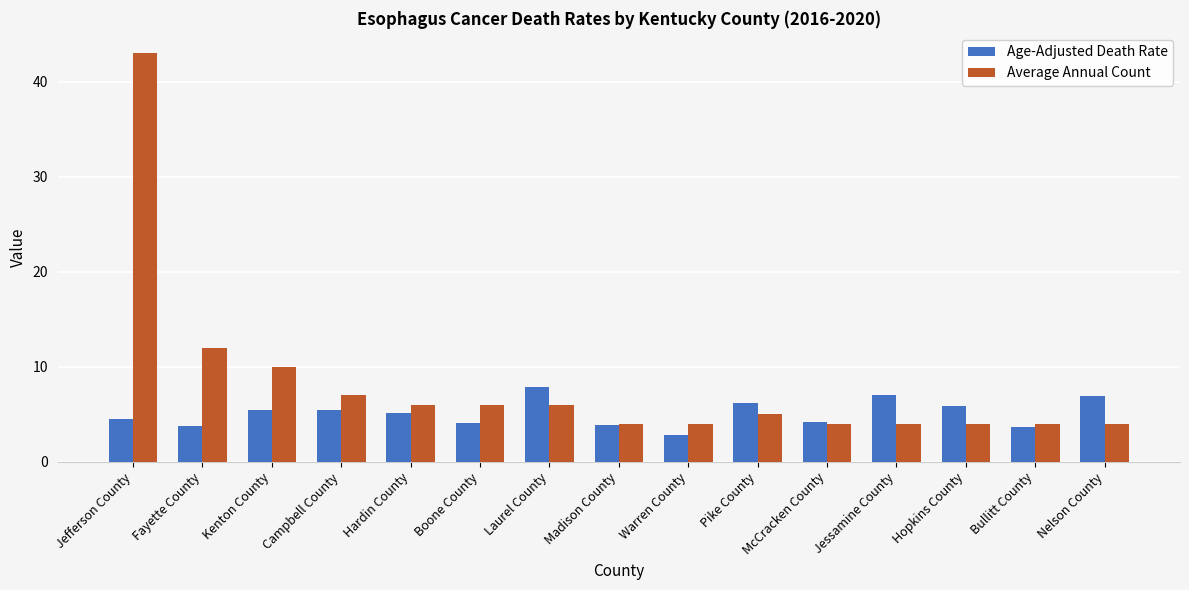

What is the minimum value shown in the chart?

2.8